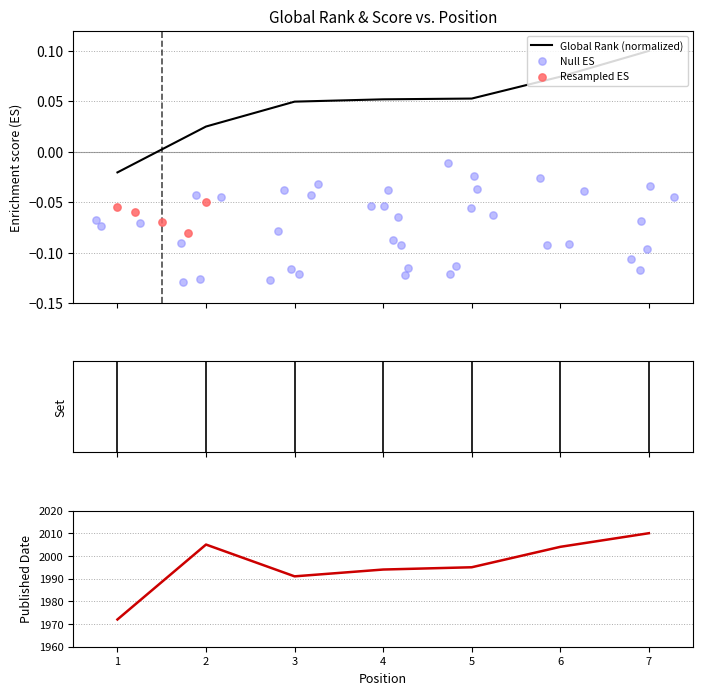

At which category is the sum across all series the highest?

7